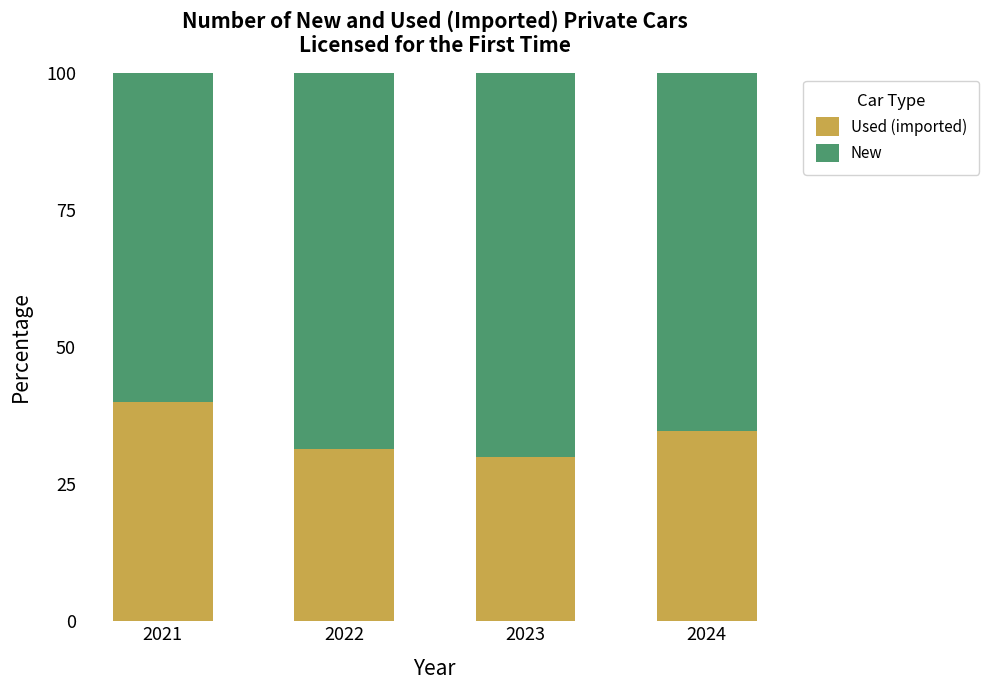

Reading left to right, list the values for the Used (imported) series.

2021=40.0	2022=31.5	2023=30.0	2024=34.6